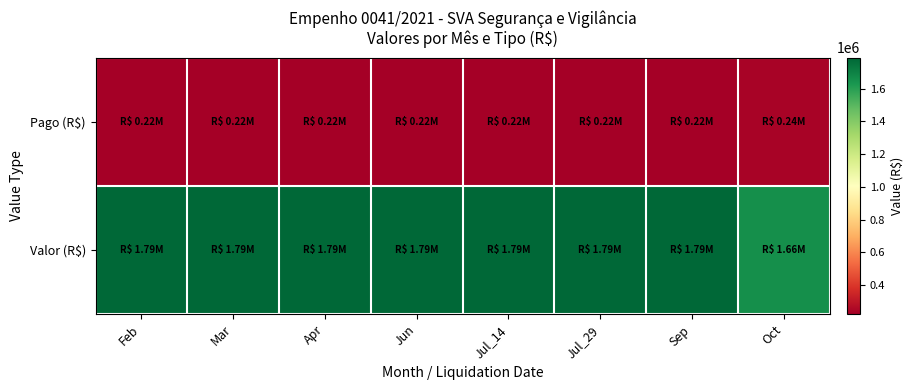

How many data points does each series have?

8